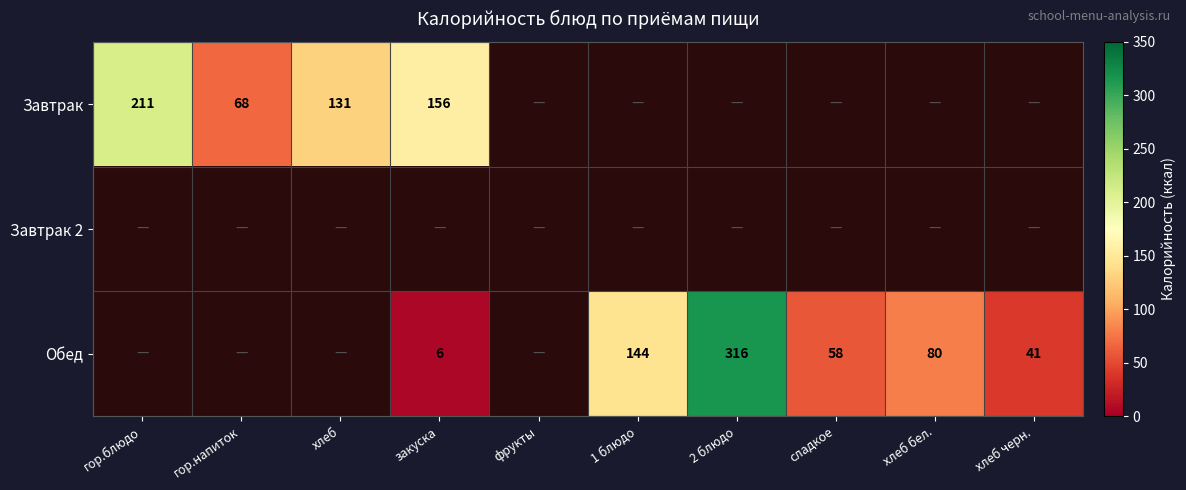

Is it true that Завтрак equals 156 at закуска?

True